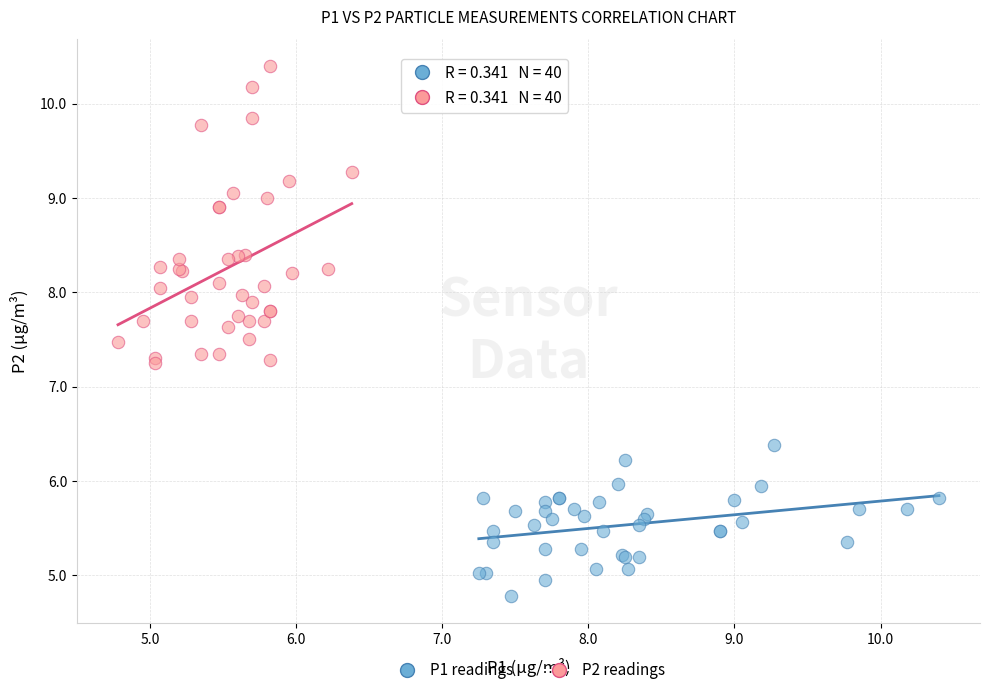

Which series reaches the maximum Y coordinate?

P2 readings